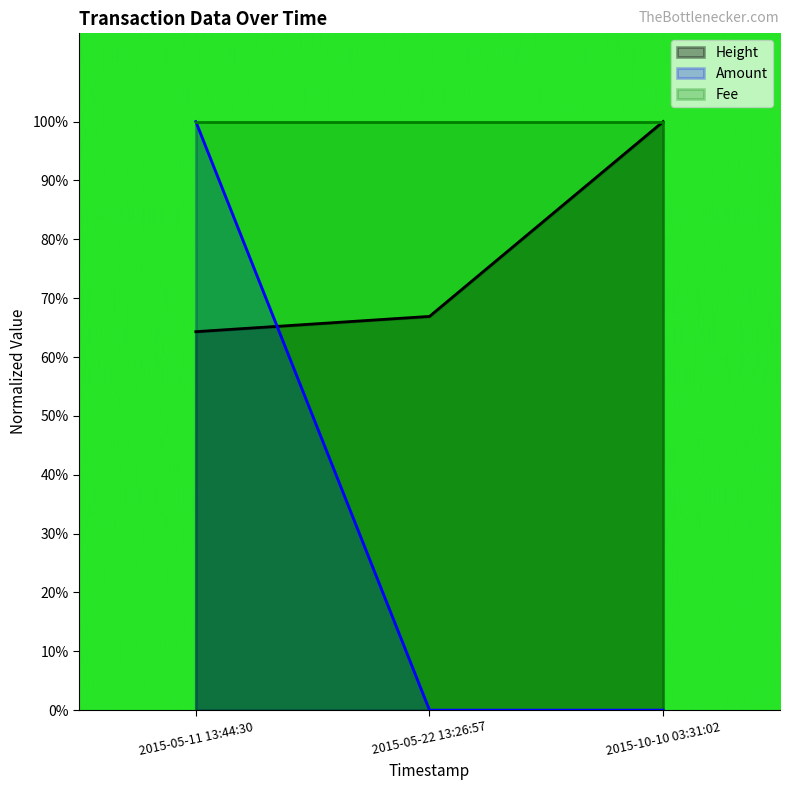

Does the chart display data point markers on the line(s)?

No